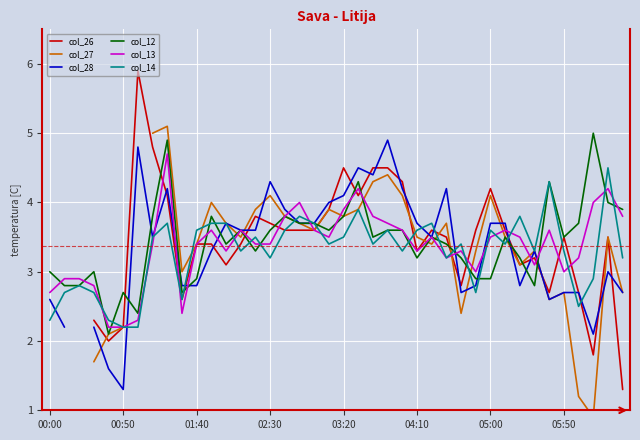

What is the highest value of the col_12 series?

5.0